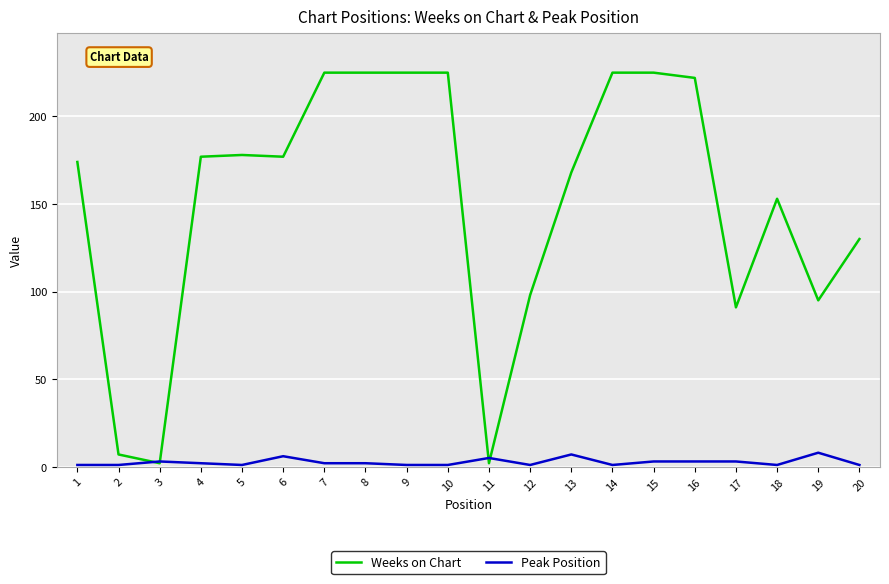

The Peak Position series shows 8 at 19. True or false?

True